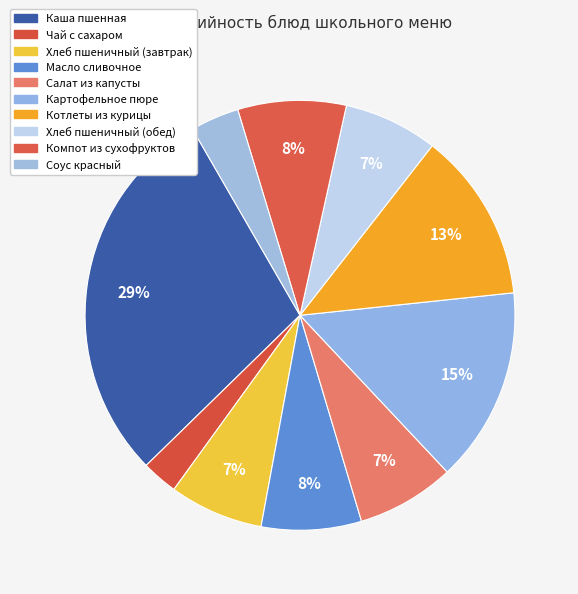

True or false: Каша пшенная accounts for 29% of the total.

True